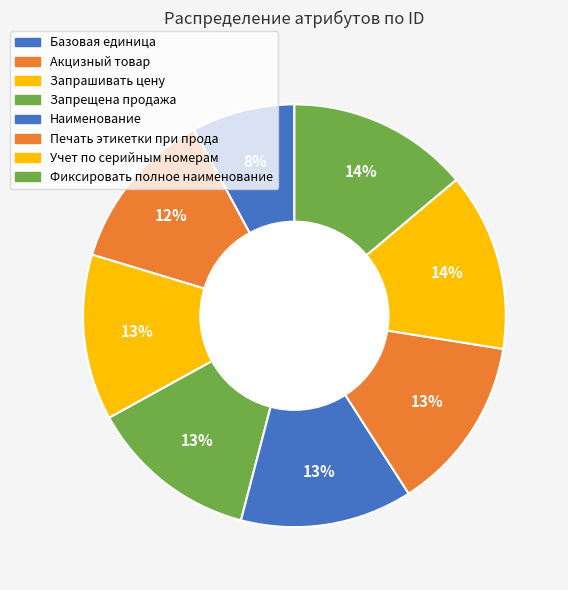

Count the number of slices in the pie.

8